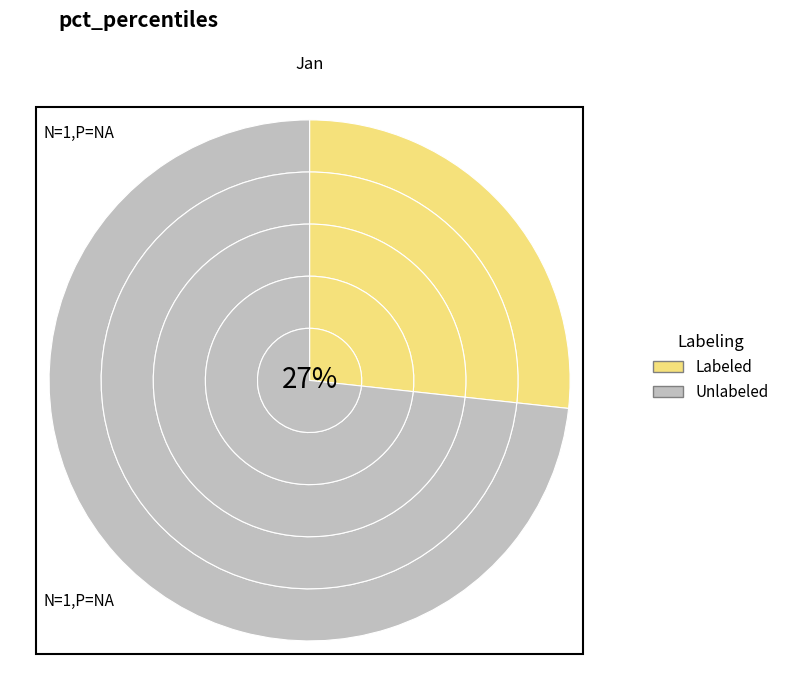

Combined, do pct15 and pct95 account for over 50%?

No